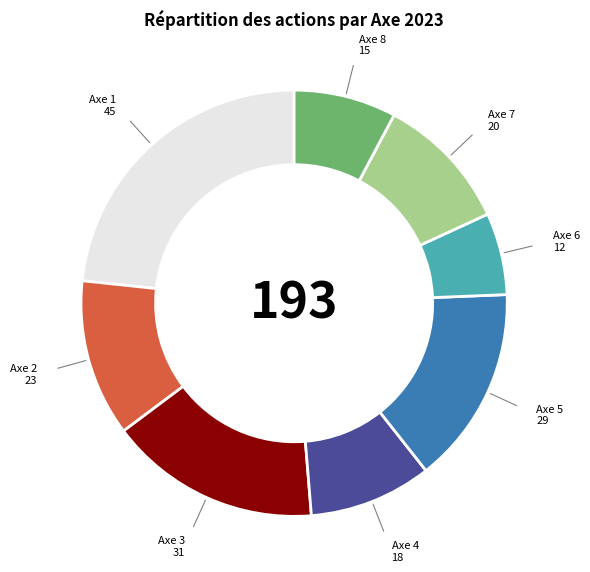

Count the number of slices in the pie.

8